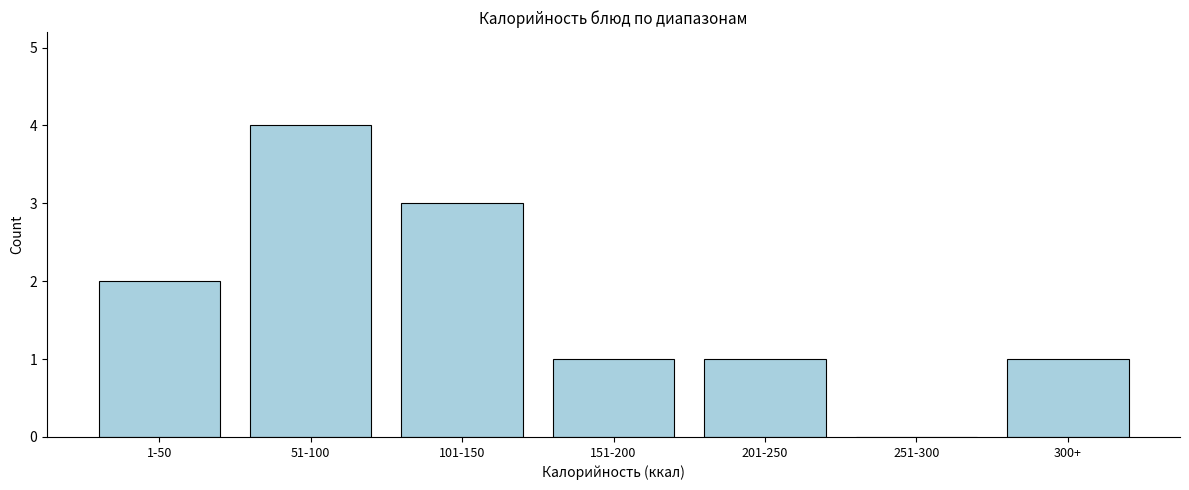

Reading left to right, list all the values displayed in this chart.

1-50=2	51-100=4	101-150=3	151-200=1	201-250=1	251-300=0	300+=1